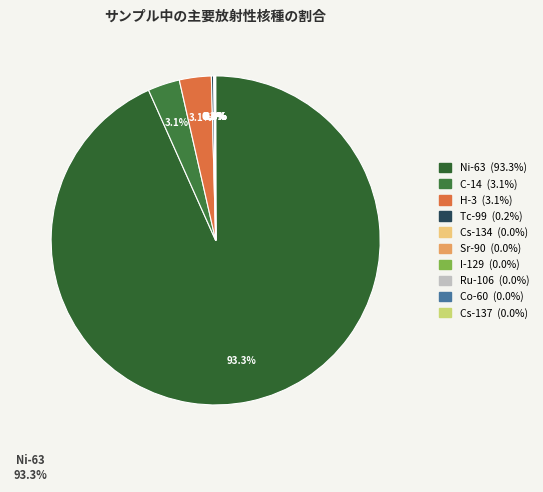

Between Tc-99 and Cs-137, which is larger?

Tc-99